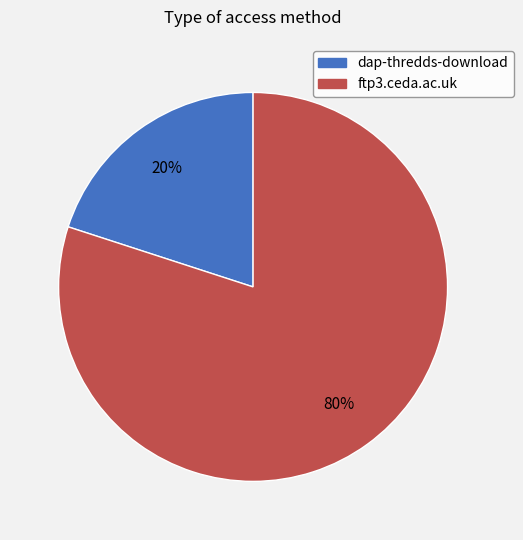

Is it true that dap-thredds-download is 20% of the pie?

True